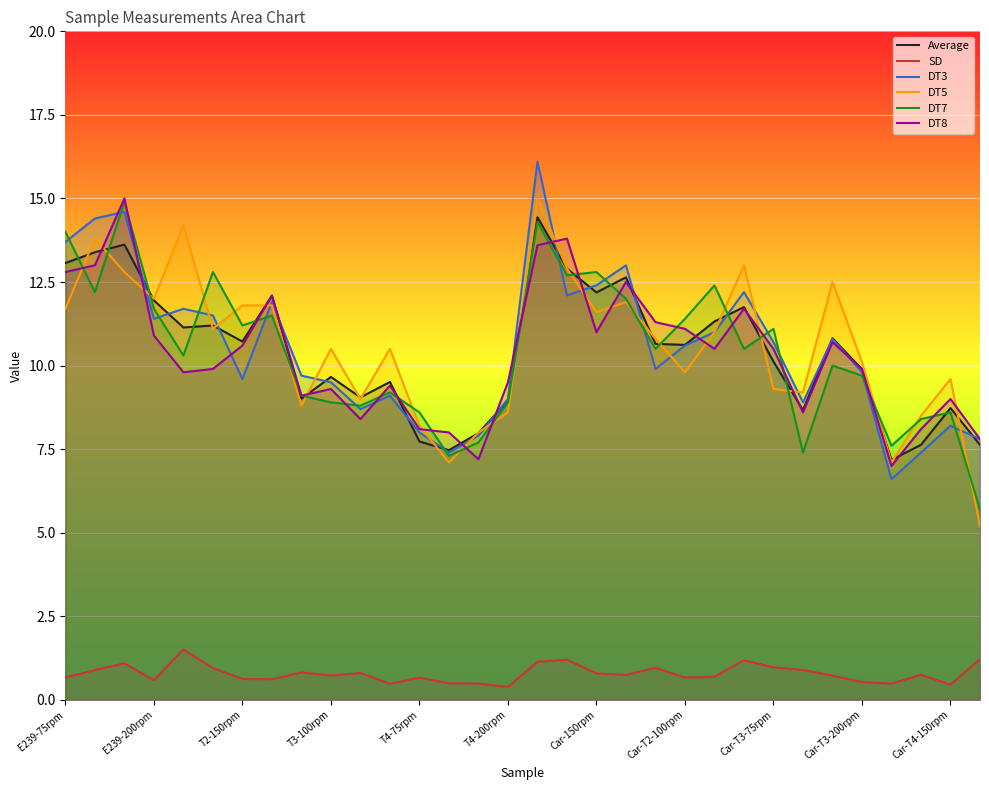

Reading left to right, transcribe all the data shown in this chart.

Average: 13.1	13.4	13.6	11.9	11.1	11.2	10.7	12.1	9.0	9.7	9.1	9.5	7.7	7.5	8.0	8.9	14.4	12.9	12.2	12.6	10.7	10.6	11.3	11.8	10.1	8.7	10.8	9.9	7.2	7.6	8.7	7.6
SD: 0.7	0.9	1.1	0.6	1.5	1.0	0.6	0.6	0.8	0.7	0.8	0.5	0.7	0.5	0.5	0.4	1.1	1.2	0.8	0.7	1.0	0.7	0.7	1.2	1.0	0.9	0.7	0.5	0.5	0.8	0.5	1.2
DT3: 13.7	14.4	14.6	11.4	11.7	11.5	9.6	11.9	9.7	9.5	8.7	9.1	8.0	7.4	7.9	9.0	16.1	12.1	12.4	13.0	9.9	10.6	11.0	12.2	10.7	8.9	10.8	9.8	6.6	7.4	8.2	7.8
DT5: 11.7	13.8	12.8	12.0	14.2	11.1	11.8	11.8	8.8	10.5	9.0	10.5	8.2	7.1	8.0	8.6	15.0	12.9	11.6	11.9	10.8	9.8	11.0	13.0	9.3	9.2	12.5	10.1	7.1	8.5	9.6	5.2
DT7: 14.0	12.2	14.9	11.7	10.3	12.8	11.2	11.5	9.1	8.9	8.8	9.2	8.6	7.3	7.7	8.9	14.3	12.7	12.8	12.0	10.5	11.4	12.4	10.5	11.1	7.4	10.0	9.7	7.6	8.4	8.6	5.7
DT8: 12.8	13.0	15.0	10.9	9.8	9.9	10.6	12.1	9.1	9.3	8.4	9.4	8.1	8.0	7.2	9.5	13.6	13.8	11.0	12.5	11.3	11.1	10.5	11.7	10.5	8.6	10.7	9.9	7.0	8.1	9.0	7.8